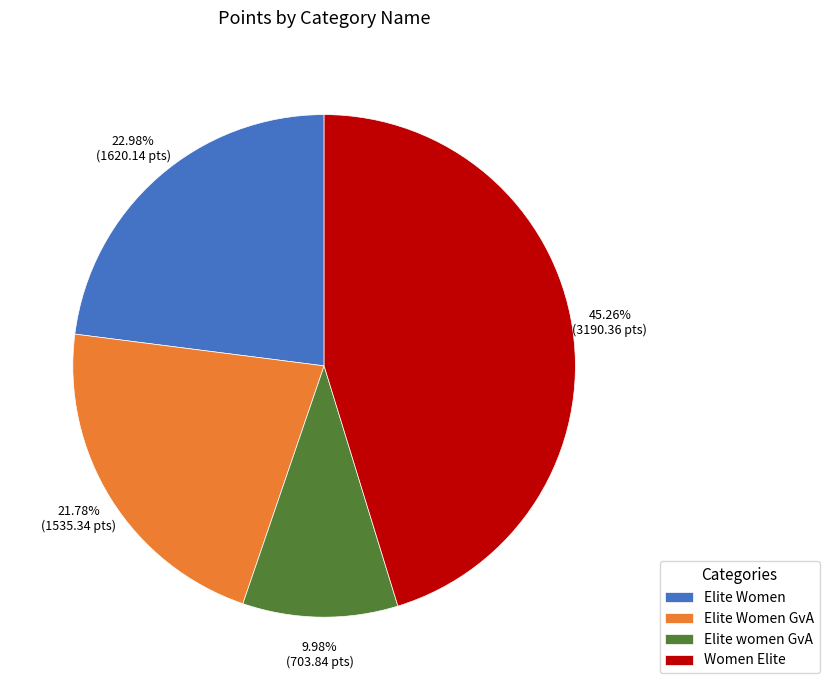

What percentage is NOT represented by Elite Women GvA?

78.2%